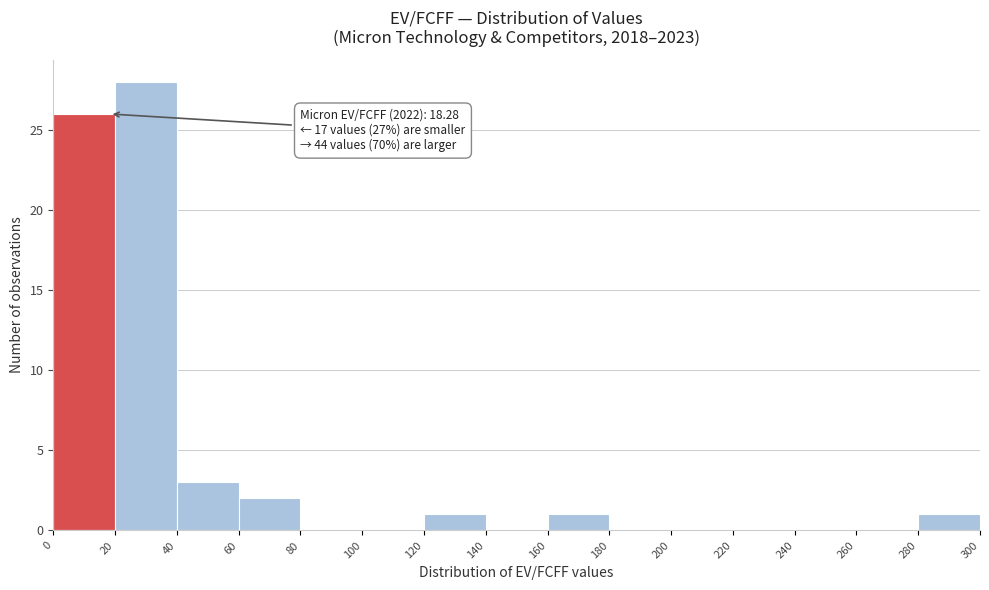

Which range on the x-axis has the tallest bar?

20 to 40